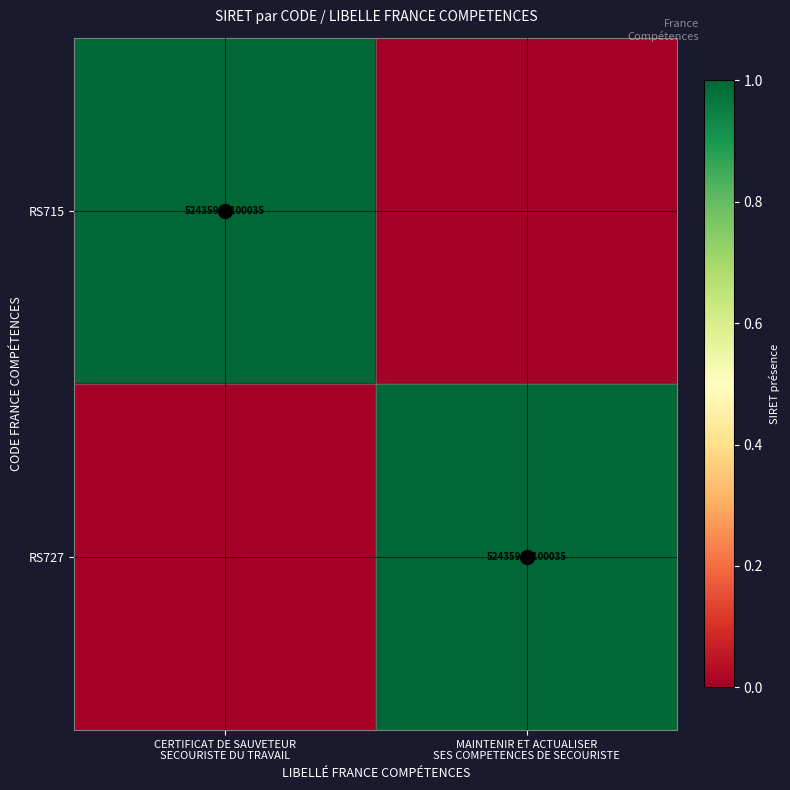

What is the difference between the RS727 values at MAINTENIR ET ACTUALISER SES COMPETENCES DE SECOURISTE and CERTIFICAT DE SAUVETEUR SECOURISTE DU TRAVAIL?

1